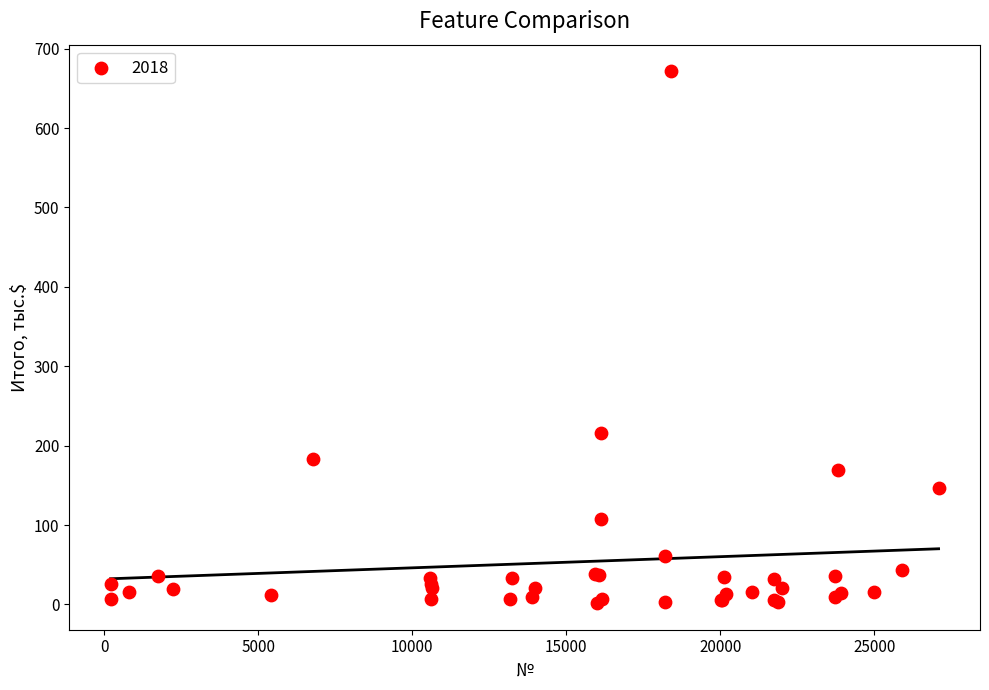

What Y value in the scatter plot is closest to 336?

215.7